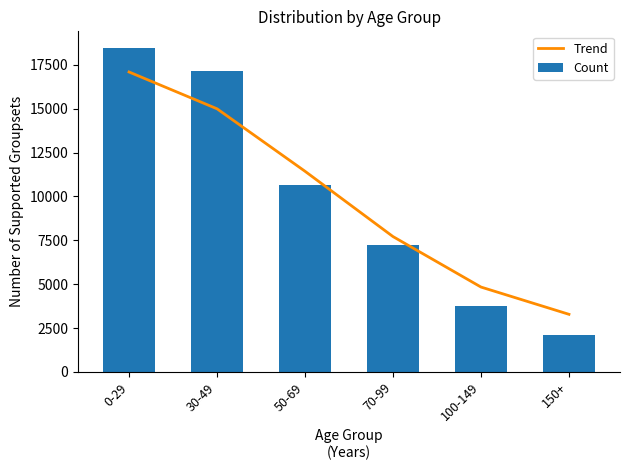

Rank the series by their average value, from highest to lowest.

Count, Trend